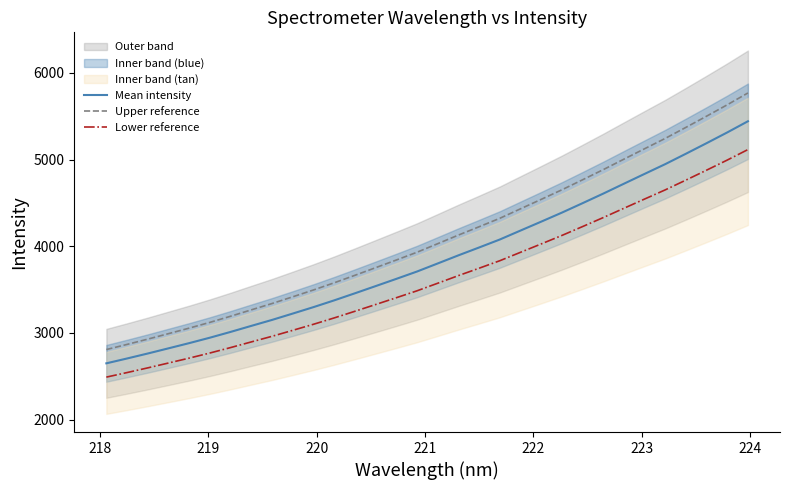

Rank the series by their maximum value, from lowest to highest.

Lower reference, Mean intensity, Upper reference